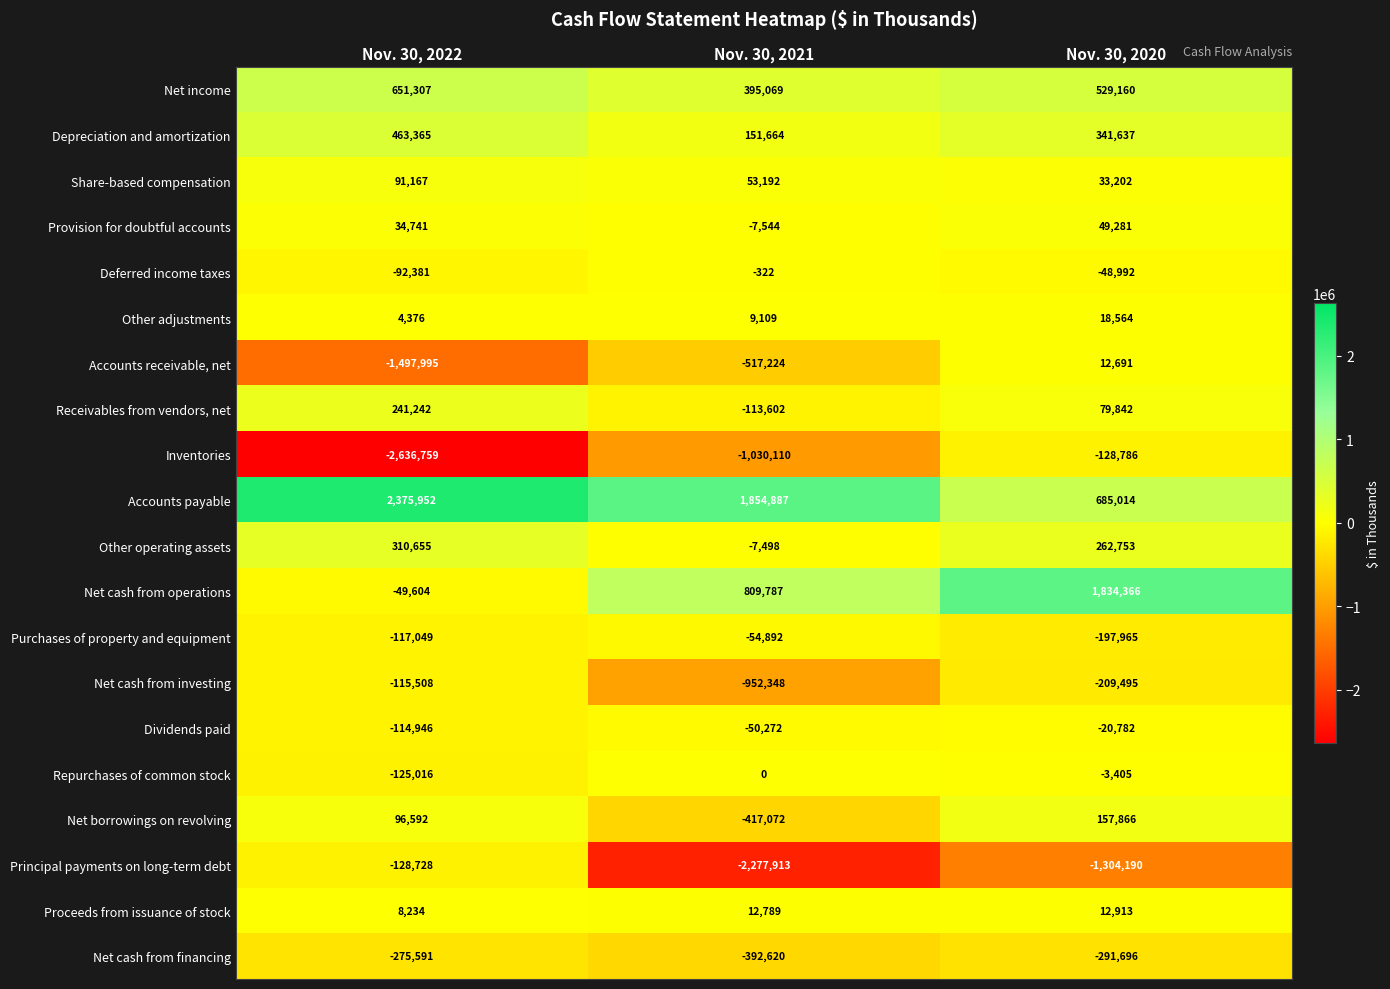

Count the Share-based compensation values in the range 33202 to 91167.

3